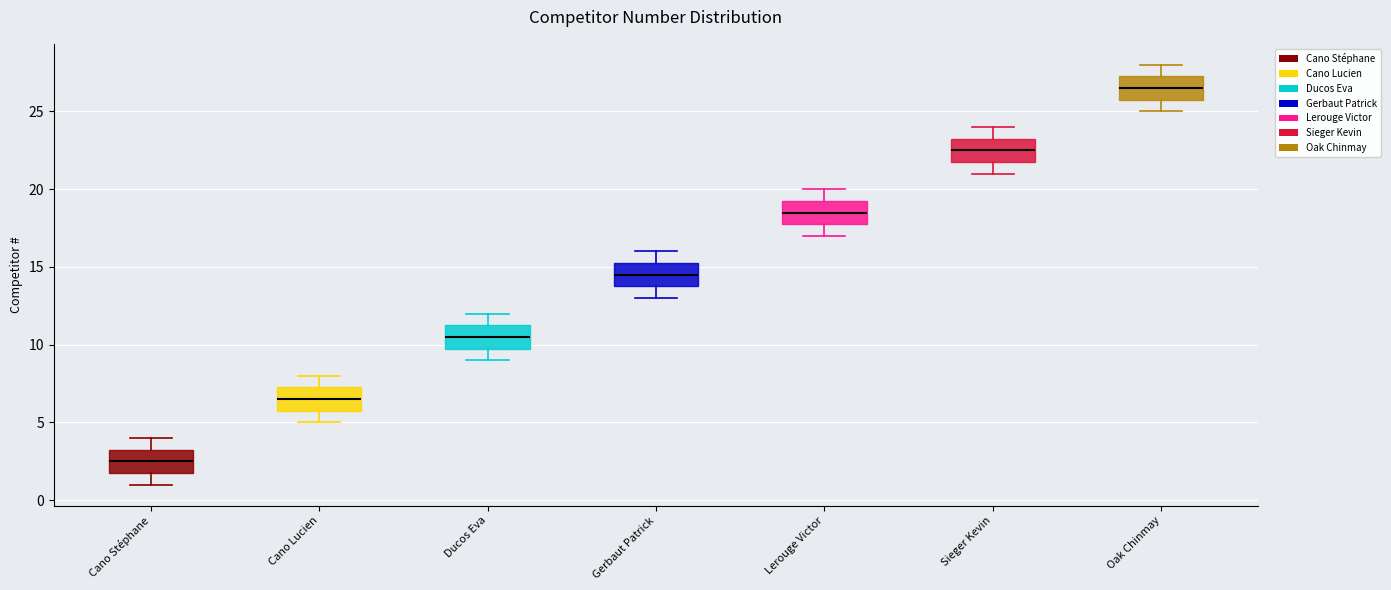

Where does the median line of the box for Sieger Kevin sit on the y-axis? The values are not printed on the chart, so give them approximately, as read against the axis.

22.5